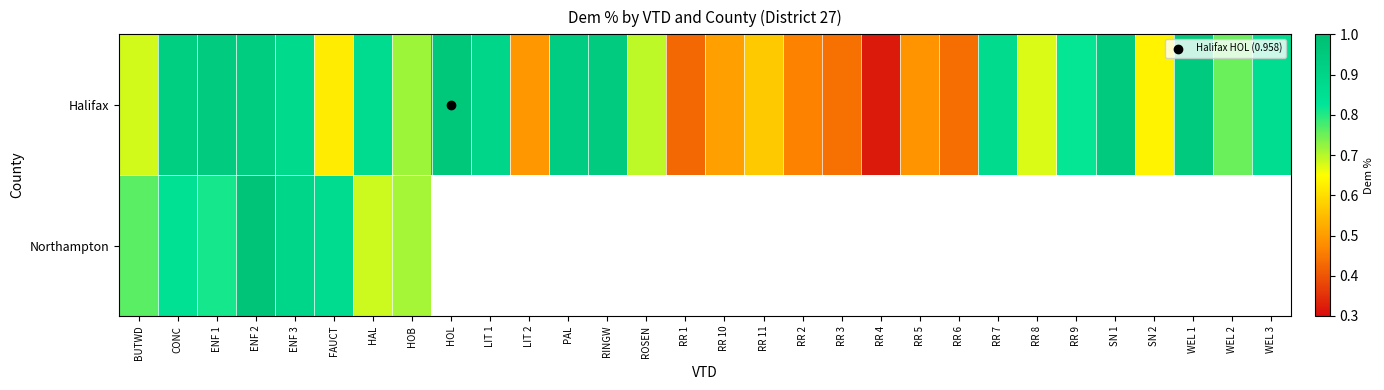

Between RR 1 and WEL 2, which series saw the biggest shift?

Halifax